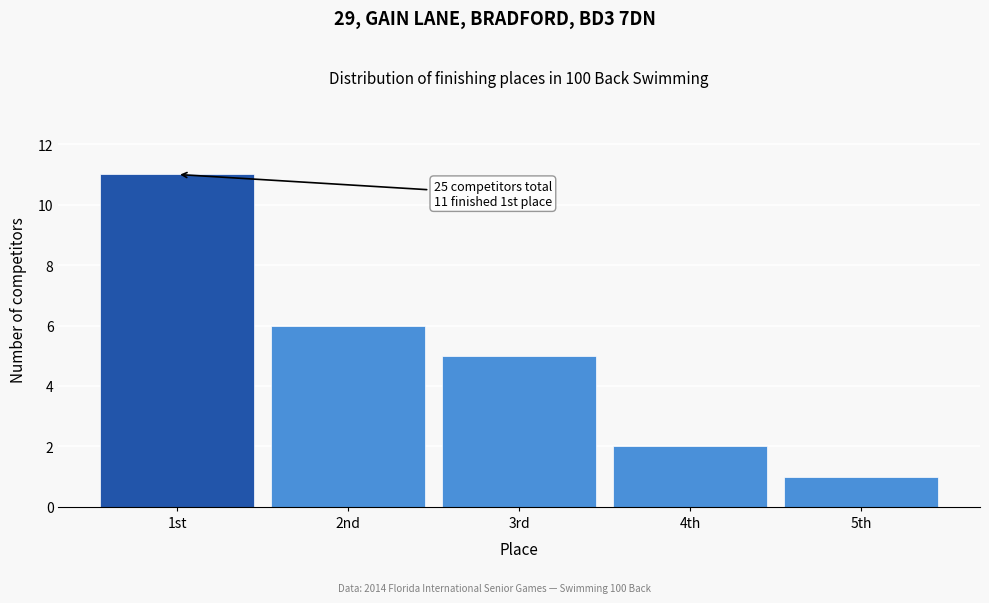

Reading left to right, what are all the values shown in this chart?

1st=11	2nd=6	3rd=5	4th=2	5th=1